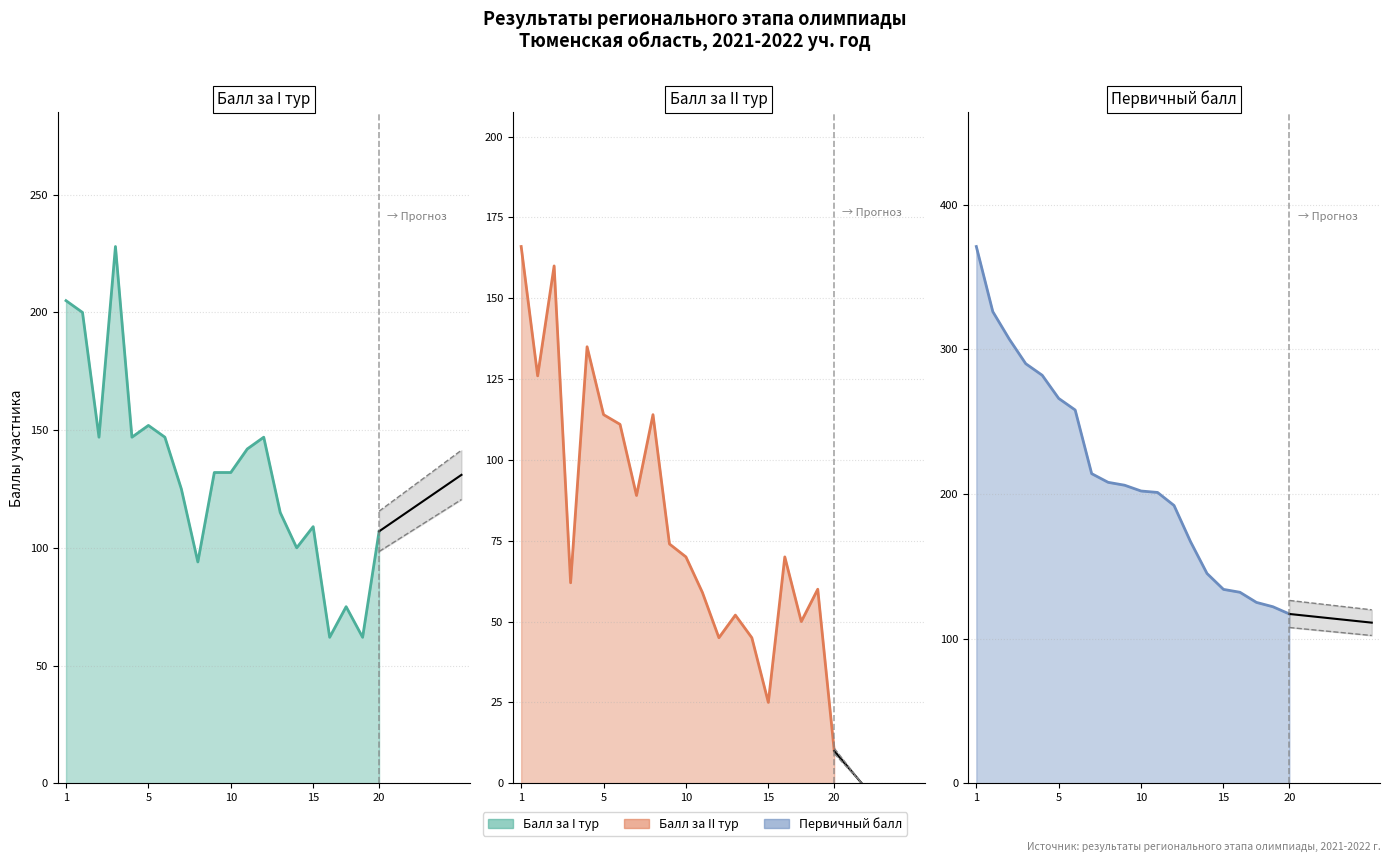

What is the value of the Балл за I тур point at the 9th from the left?

94